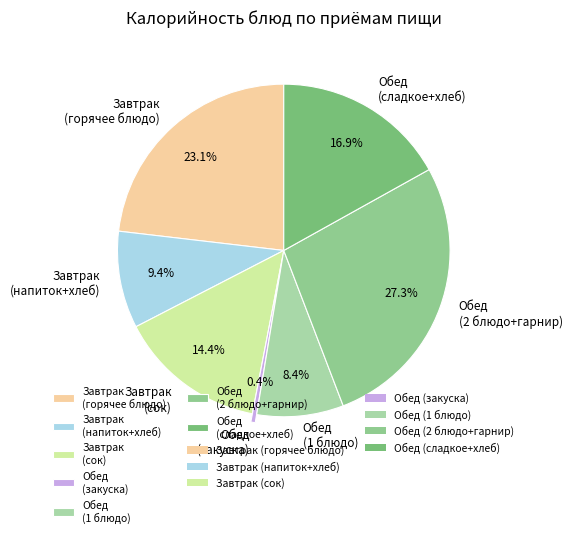

Does any single category account for the majority?

No